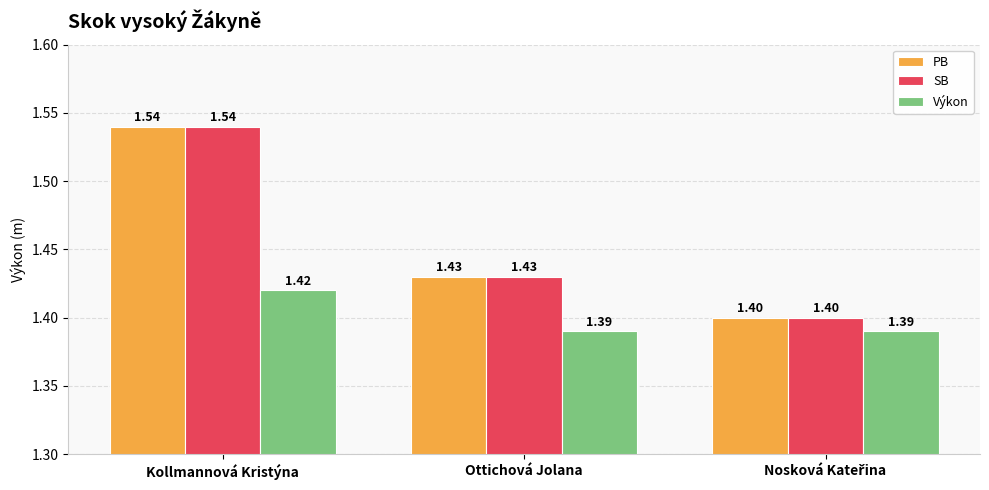

At which category is the sum across all series the highest?

Kollmannová Kristýna